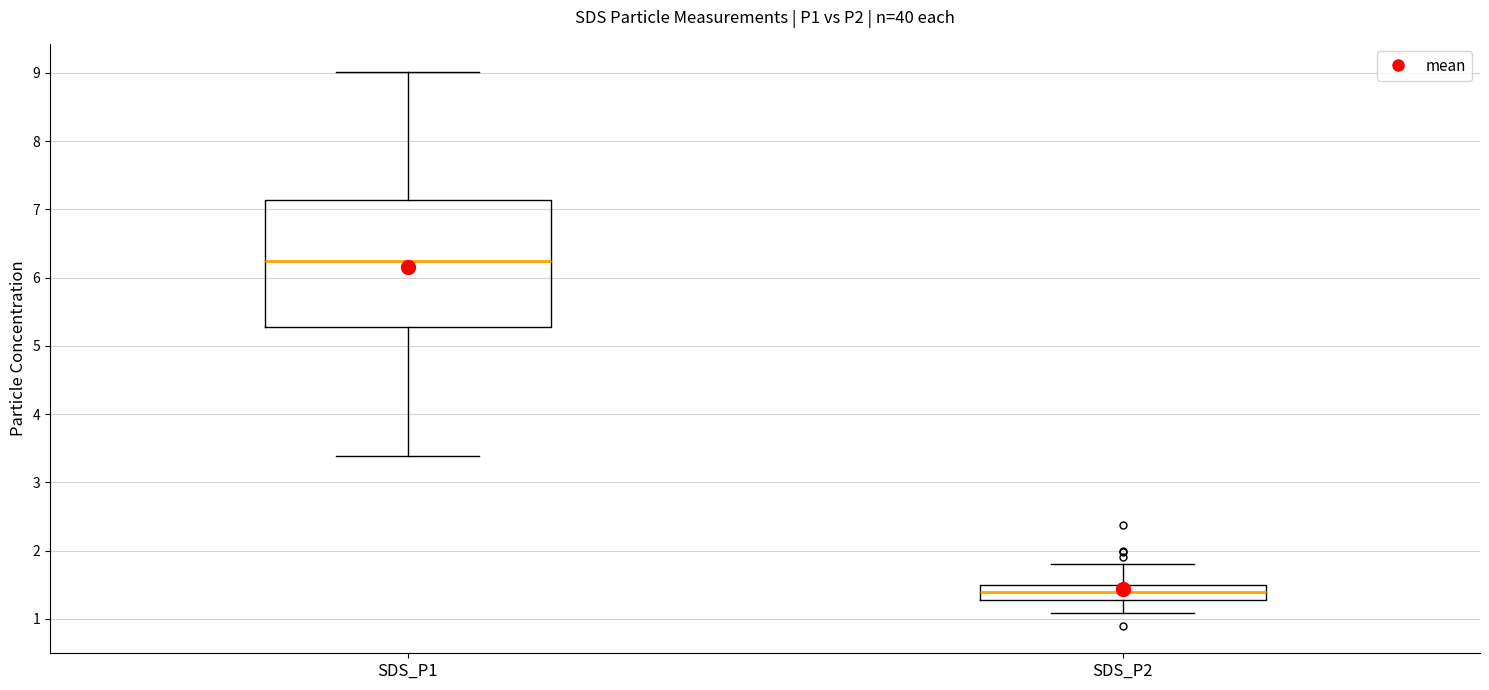

Reading left to right, read every box against the y-axis: the position of its median line, the range the box covers, and the ends of its whiskers. The values are not printed on the chart, so give them approximately, as read against the axis.

SDS_P1: median 6.2, box 5.3 to 7.1, whiskers 3.4 to 9.0
SDS_P2: median 1.4, box 1.3 to 1.5, whiskers 1.1 to 1.8